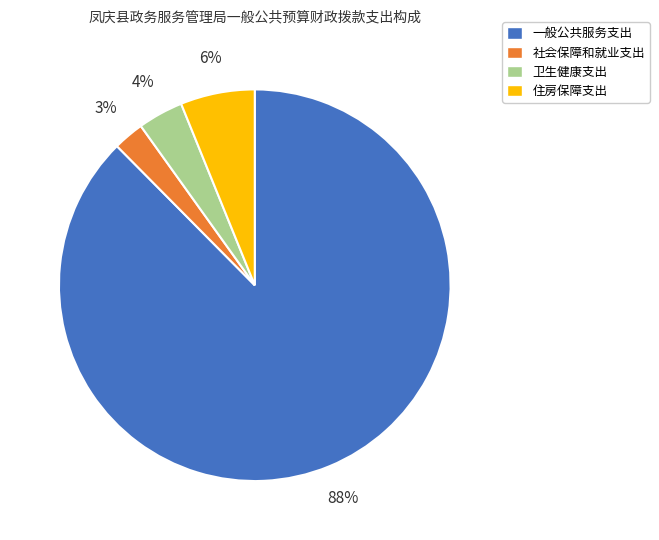

Rank the categories by value from highest to lowest.

一般公共服务支出, 住房保障支出, 卫生健康支出, 社会保障和就业支出